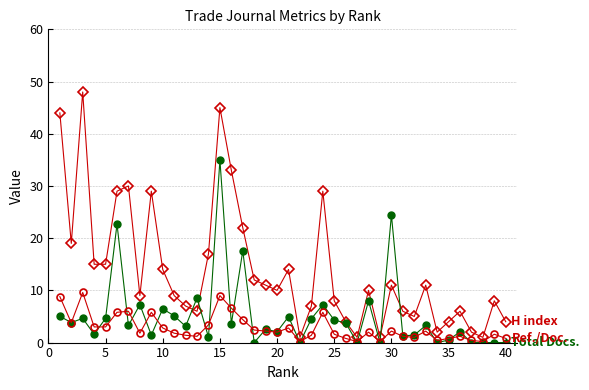

What is the greatest value displayed?

48.0